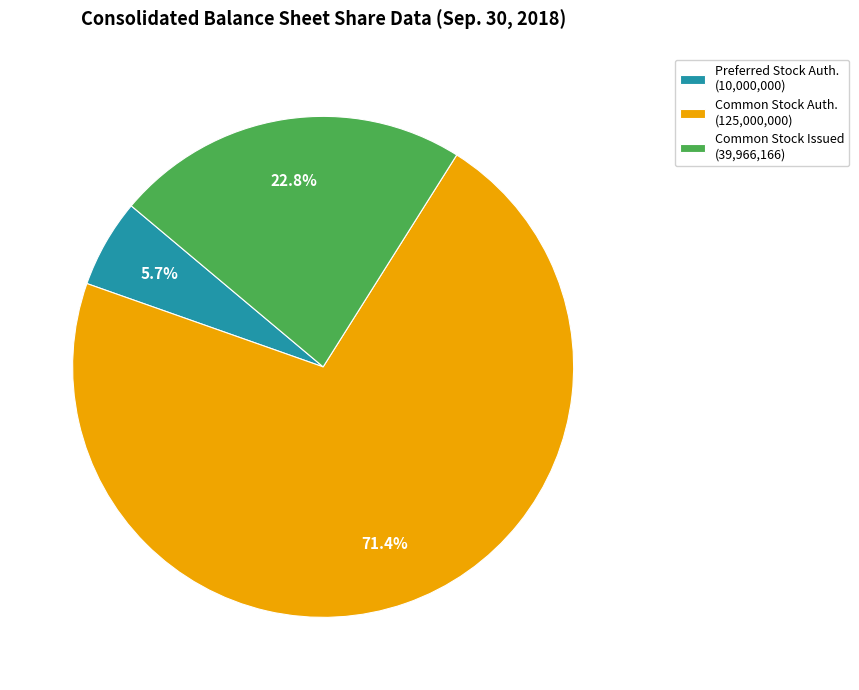

How many slices are in this pie chart?

3